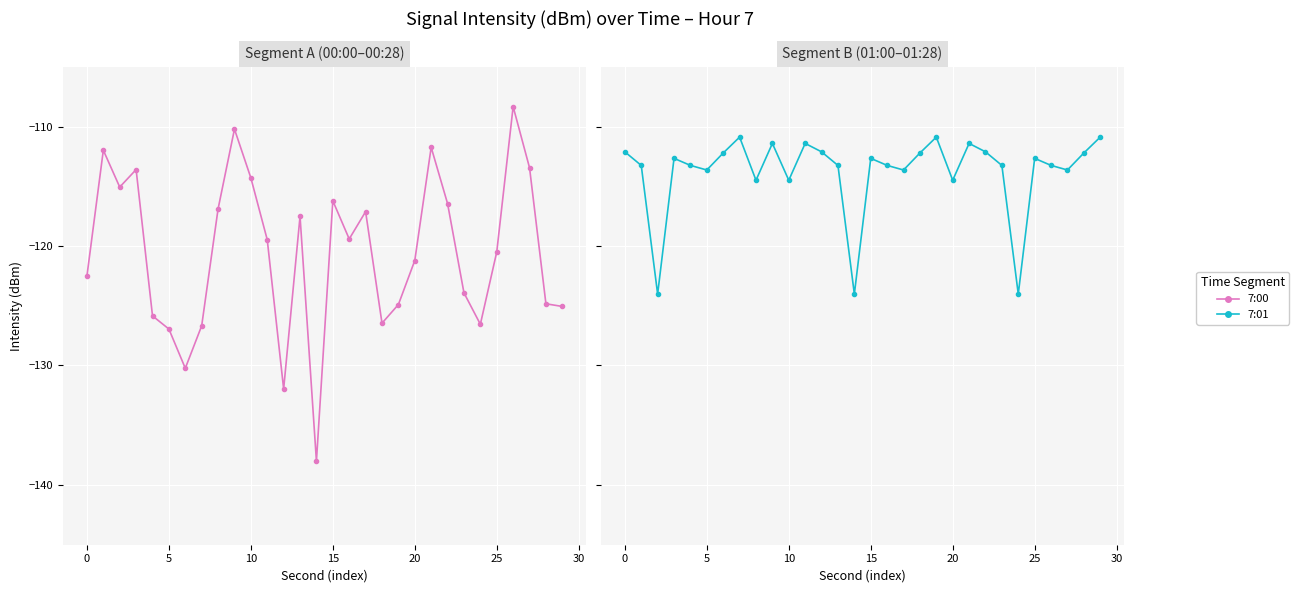

True or false: 7:01 and 7:00 cross at least once.

True